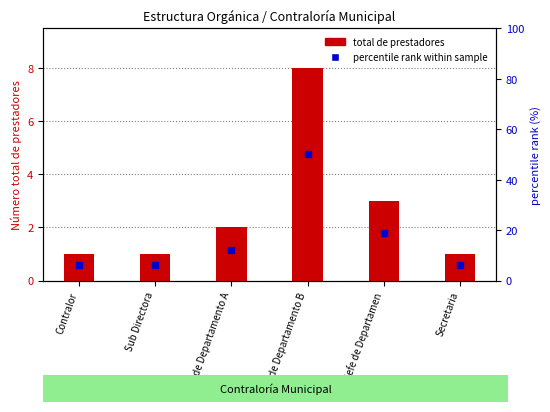

Which series has the largest Y range (max minus min)?

percentile rank within sample